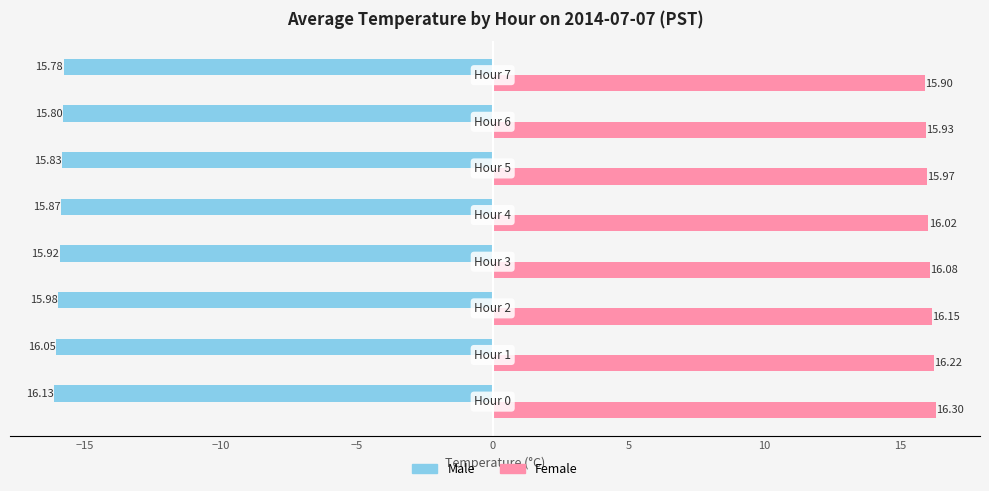

The Female series shows 26.4 at Hour 5. True or false?

False